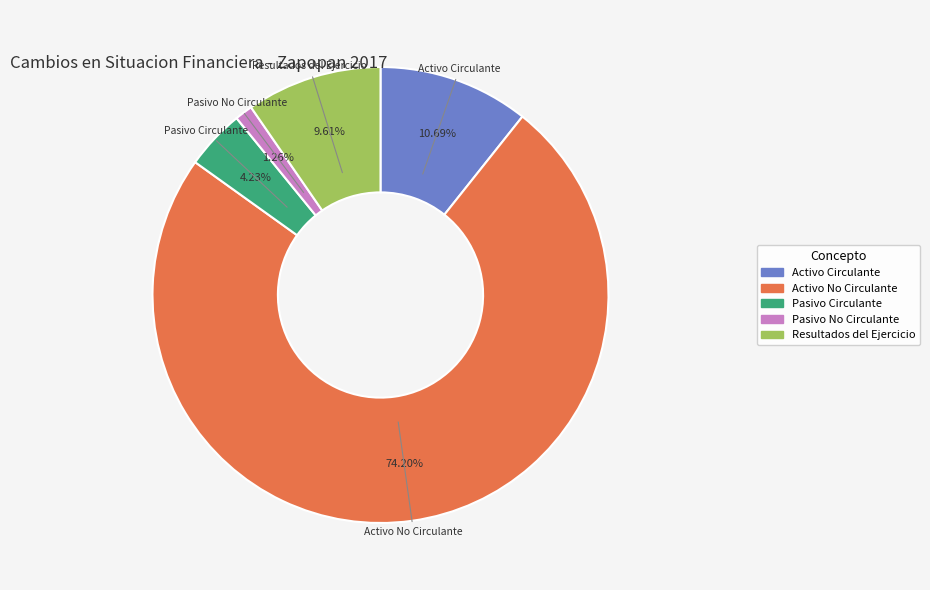

Is there any slice that represents more than half of the pie?

Yes